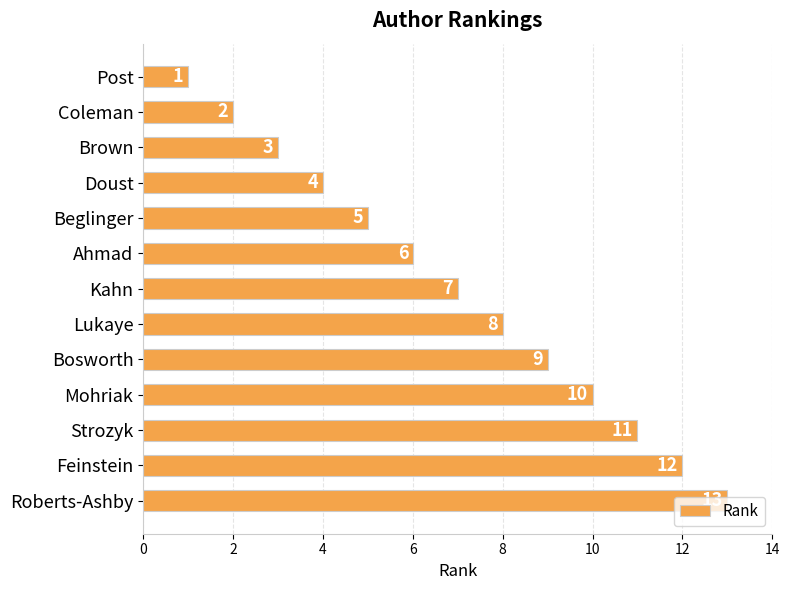

What is the average value?

7